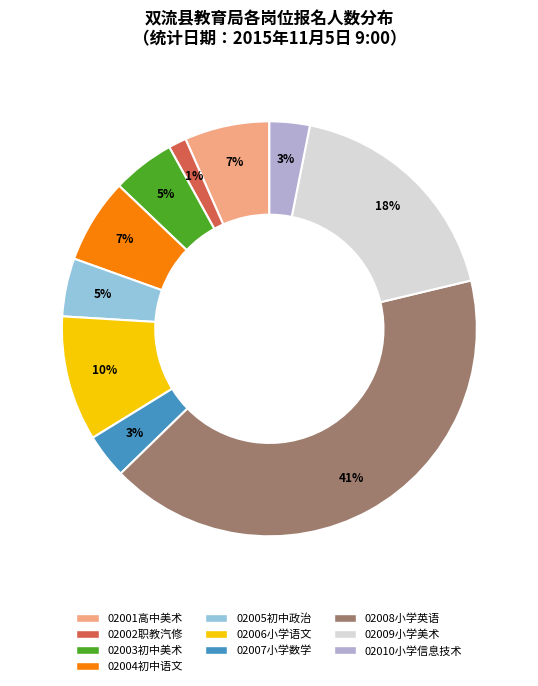

What percentage is the 02003初中美术 slice, to the nearest percent?

5%